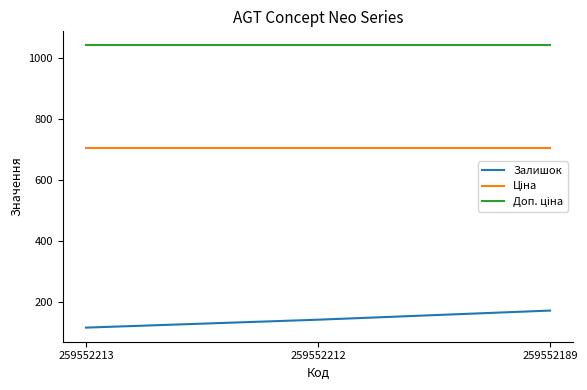

What is the total value across all series at 259552189?

1918.5